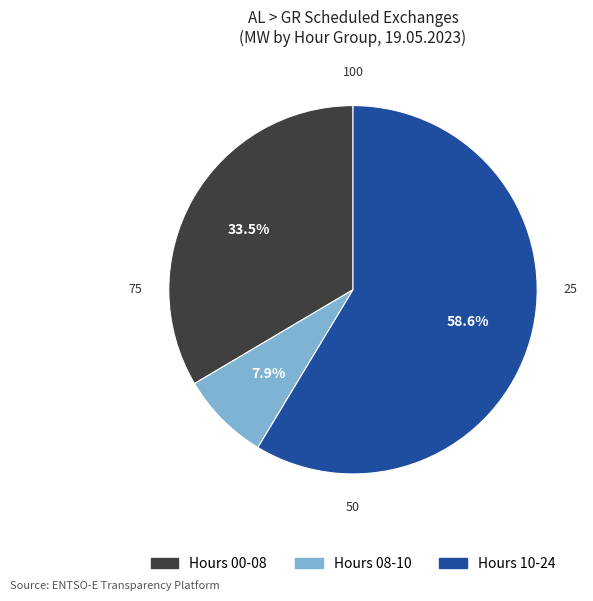

Rank the categories by value from lowest to highest.

Hours 08-10, Hours 00-08, Hours 10-24